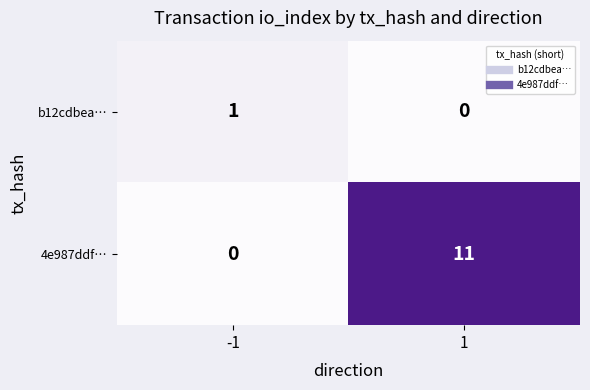

What is the maximum value shown in the chart?

11